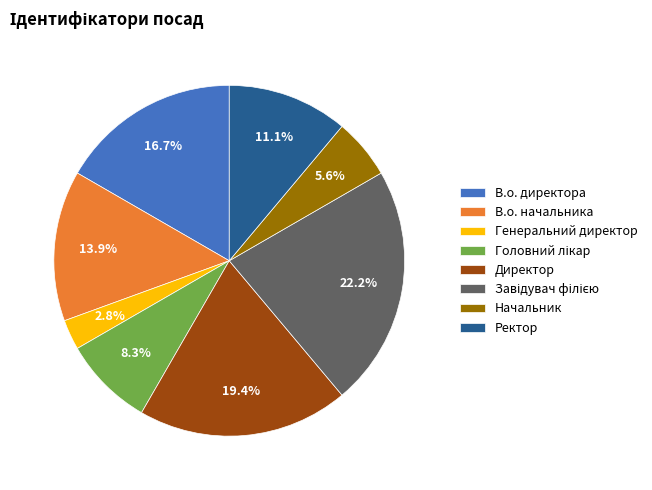

What is the ratio of the value at Директор to the value at Начальник?

3.5